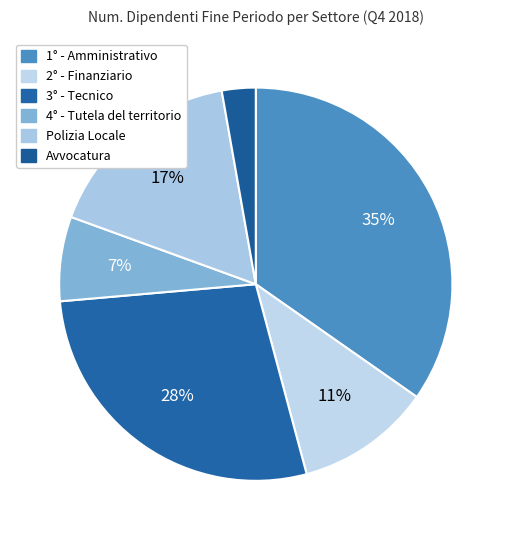

True or false: Polizia Locale accounts for 17% of the total.

True